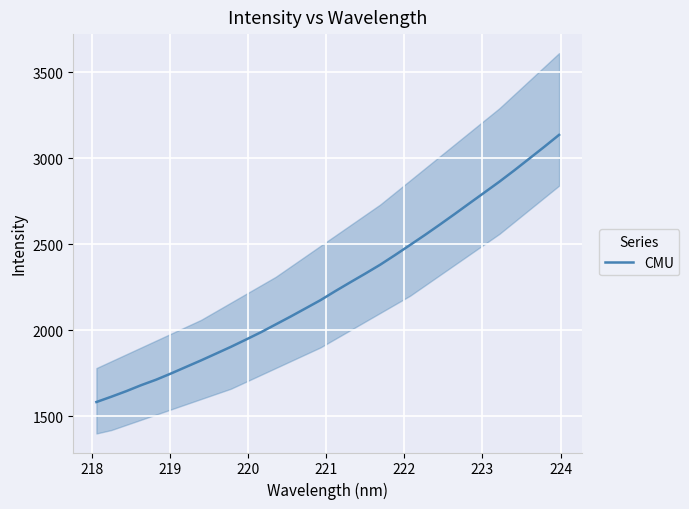

What is the maximum value for CMU?

3135.0